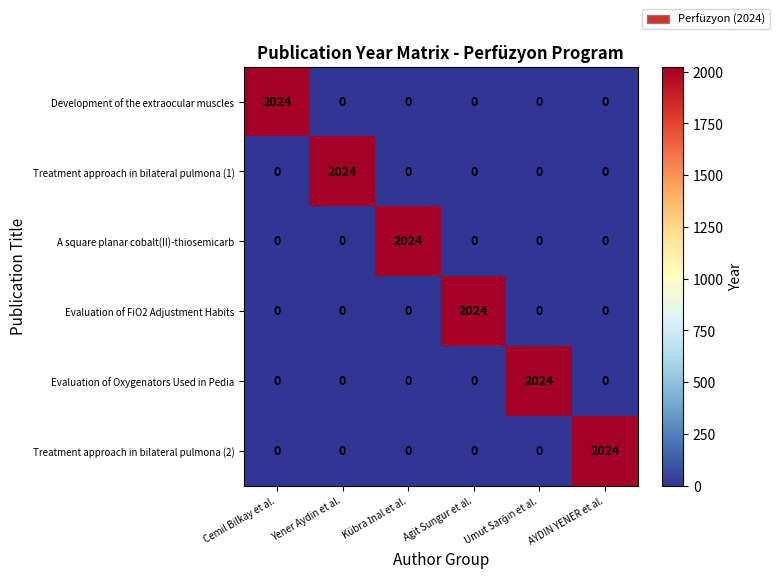

What is the spread (max minus min) of values at Cemil Bilkay et al.?

2024